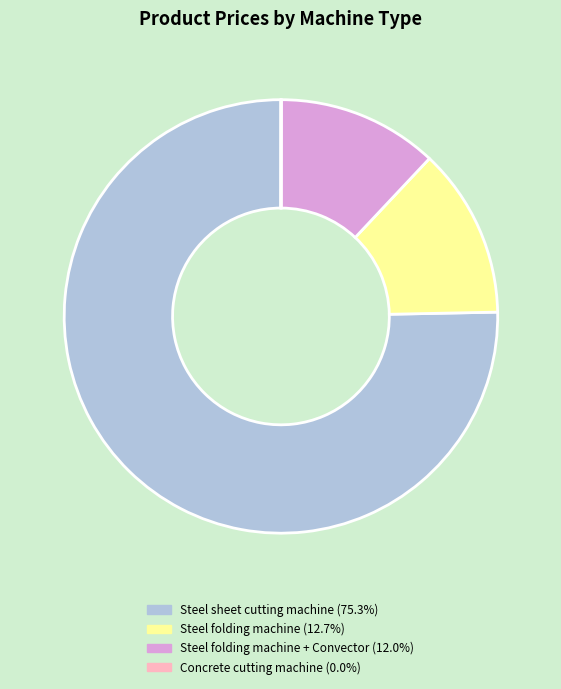

Is there a majority slice in this chart?

Yes